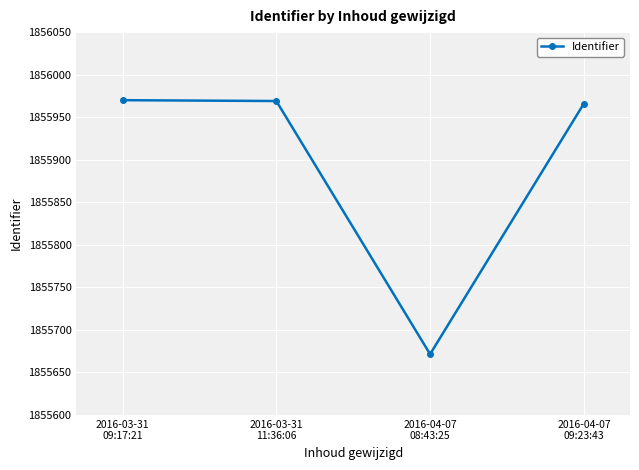

Is it true that the value at 2016-04-07
09:23:43 is 1855966.0?

True